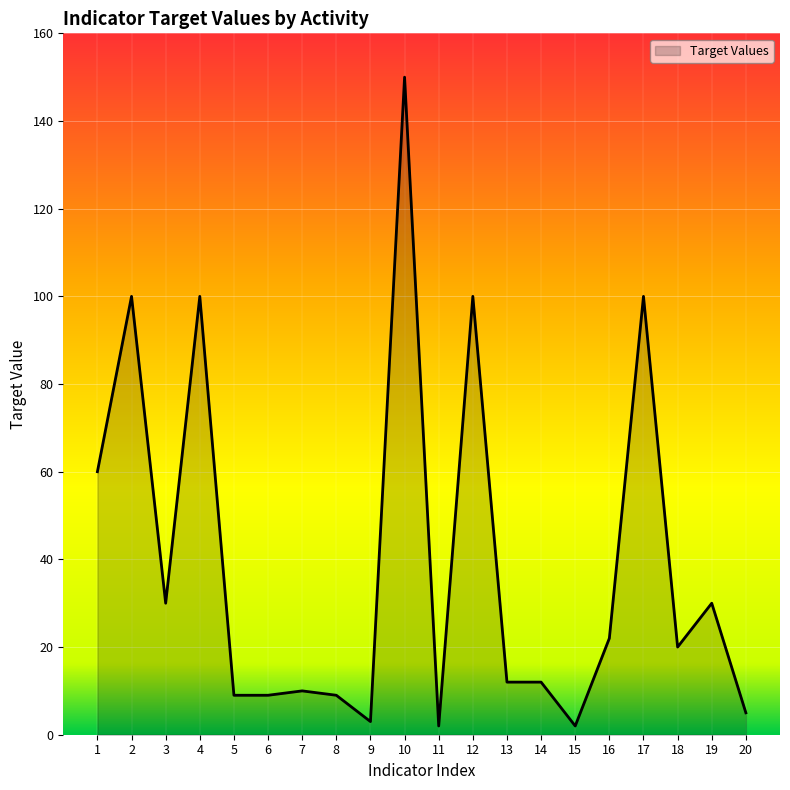

What is the ratio of the value at 17 to the value at 20?

20.0